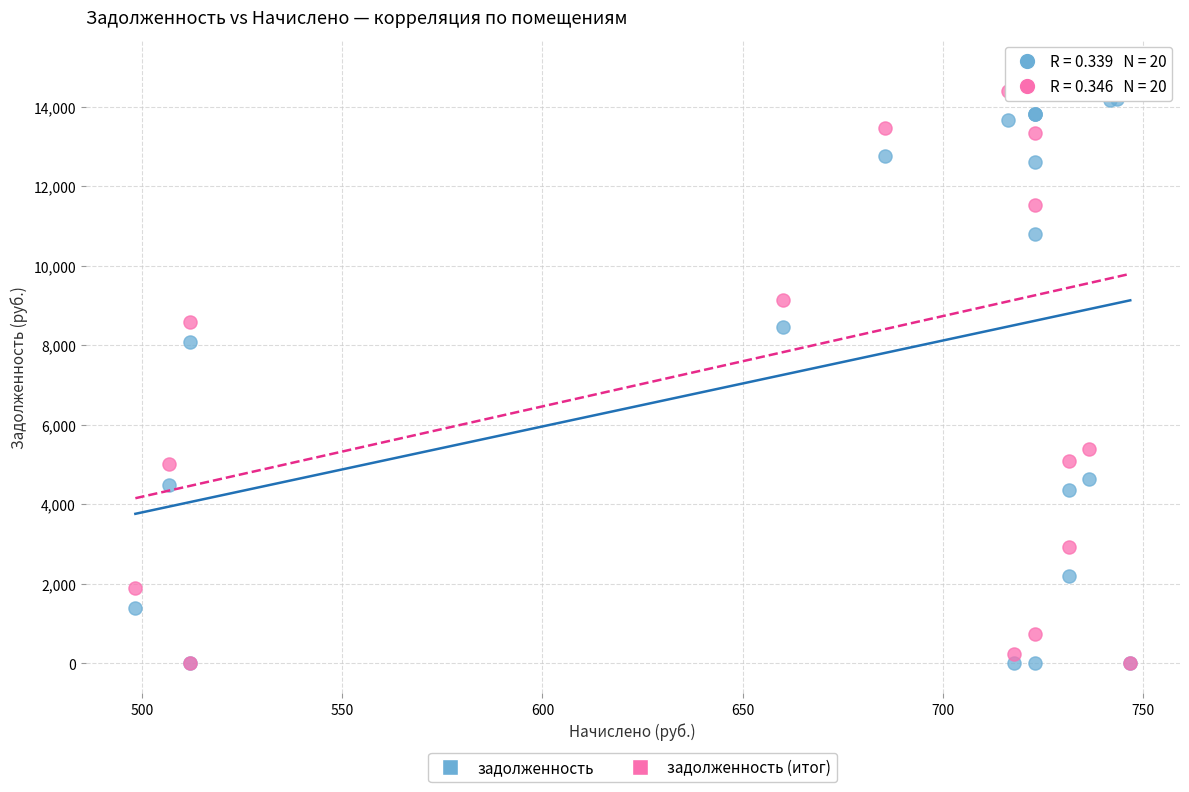

What are all the series names shown in the legend?

задолженность, задолженность (итог)